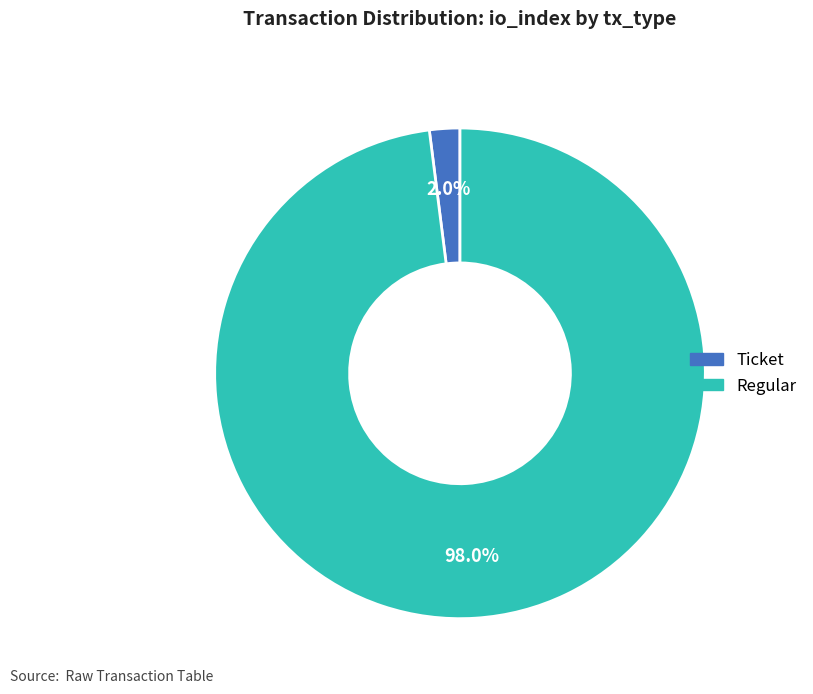

Is there any slice that represents more than half of the pie?

Yes